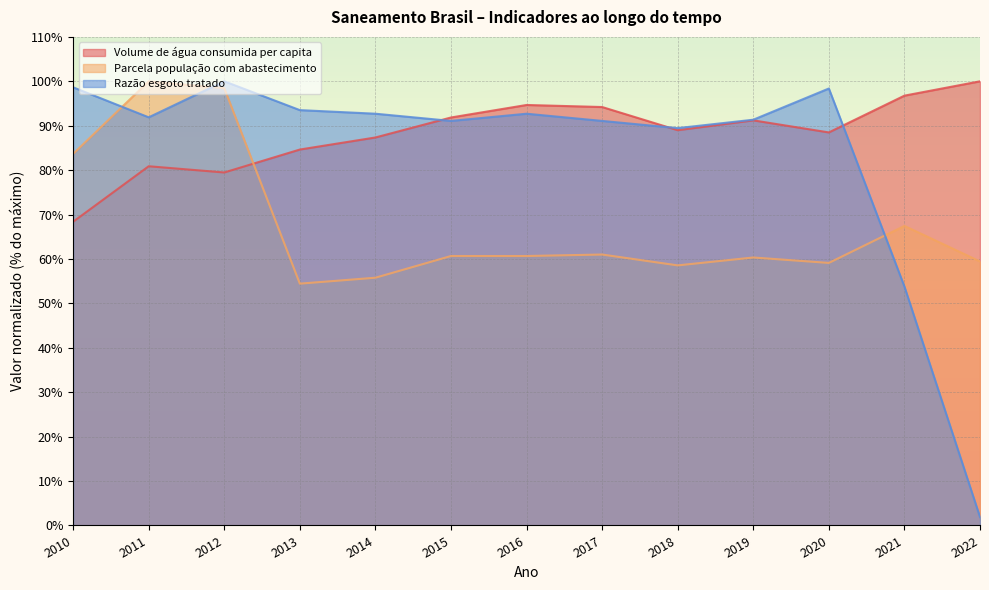

What are all the series names shown in the legend?

Volume de água consumida per capita, Parcela população com abastecimento, Razão esgoto tratado